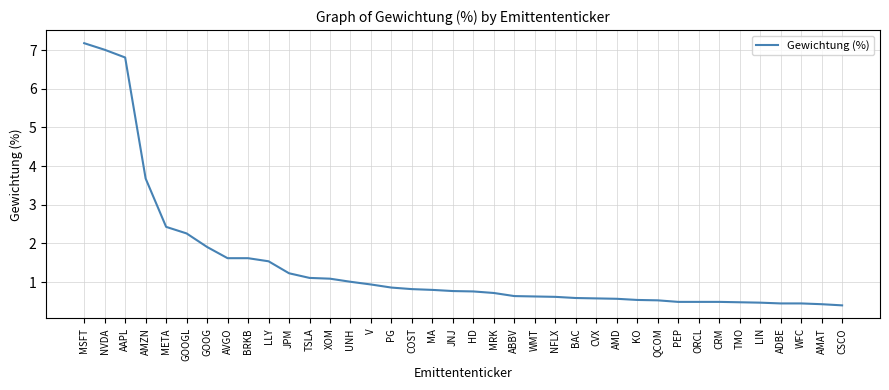

True or false: the data shows 1.6 at BRKB.

True